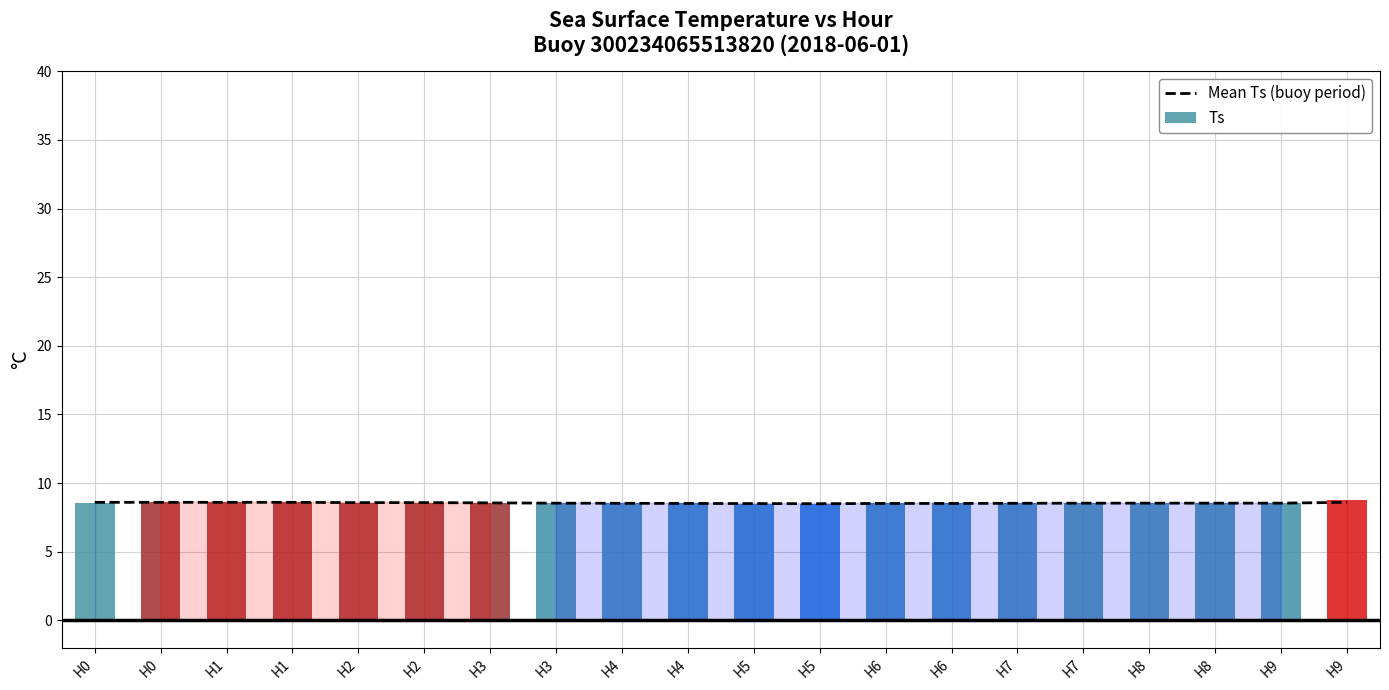

What is the sum of all values?

171.0